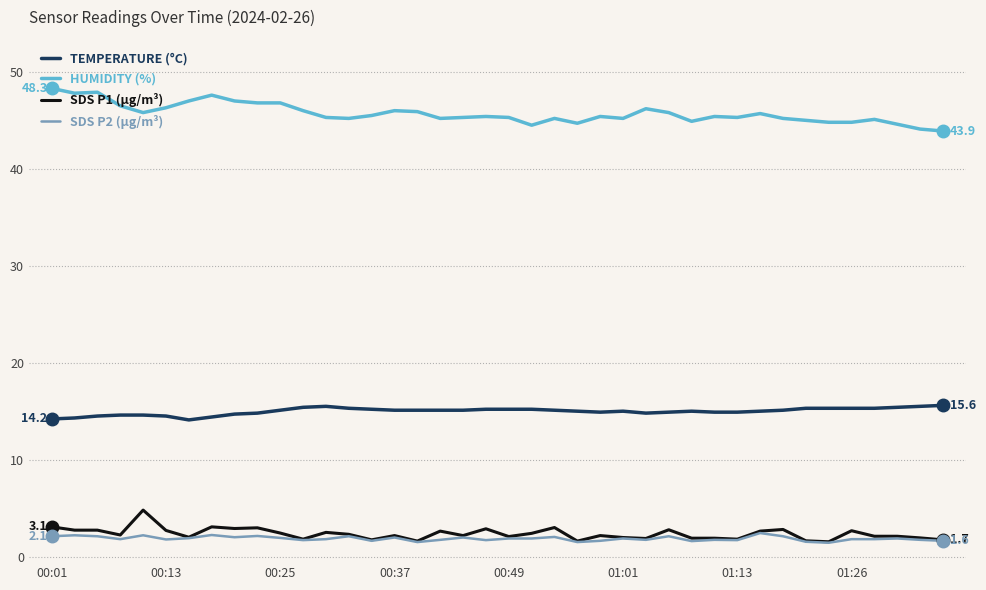

List the series in order of their peak value, lowest first.

SDS P2 (µg/m³), SDS P1 (µg/m³), TEMPERATURE (°C), HUMIDITY (%)